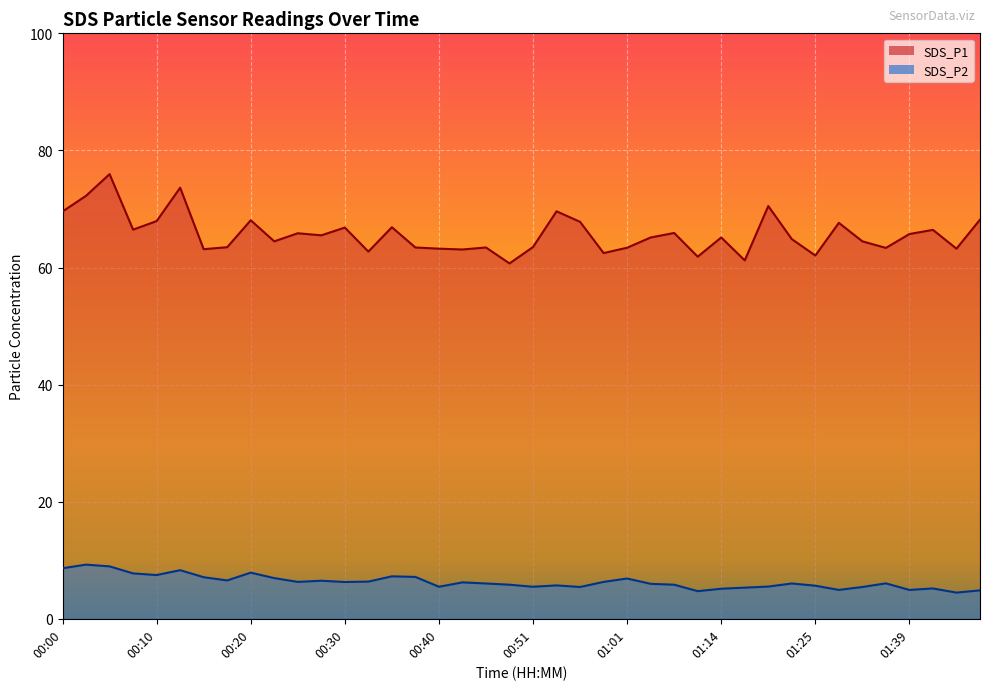

What is the highest value of the SDS_P2 series?

9.2